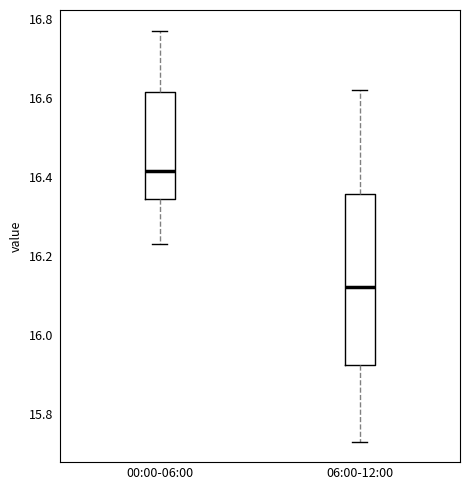

Comparing the boxes themselves (not the whiskers), which one is the tallest?

06:00-12:00